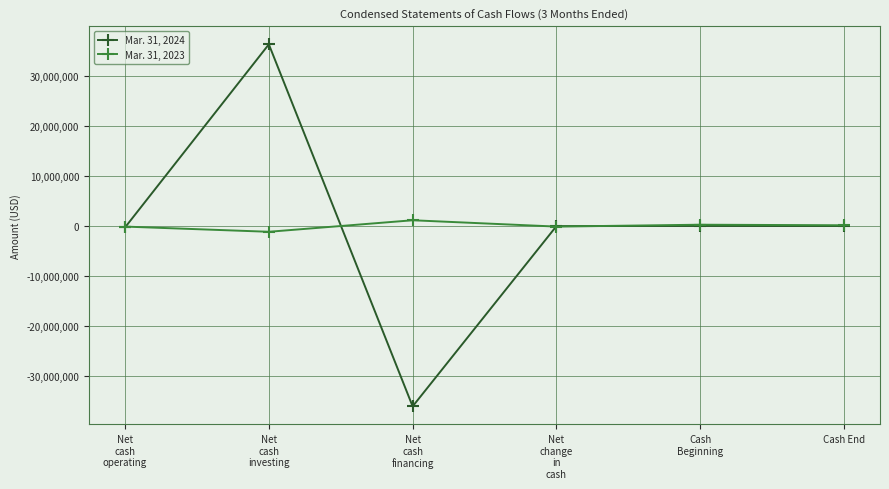

Rank the series by their average value, from lowest to highest.

Mar. 31, 2024, Mar. 31, 2023